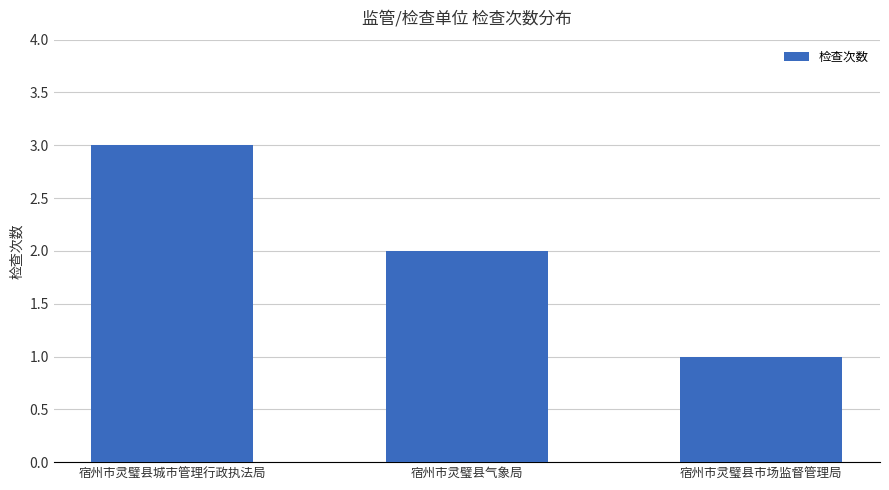

What is the label of the 2nd bar from the left?

宿州市灵璧县气象局